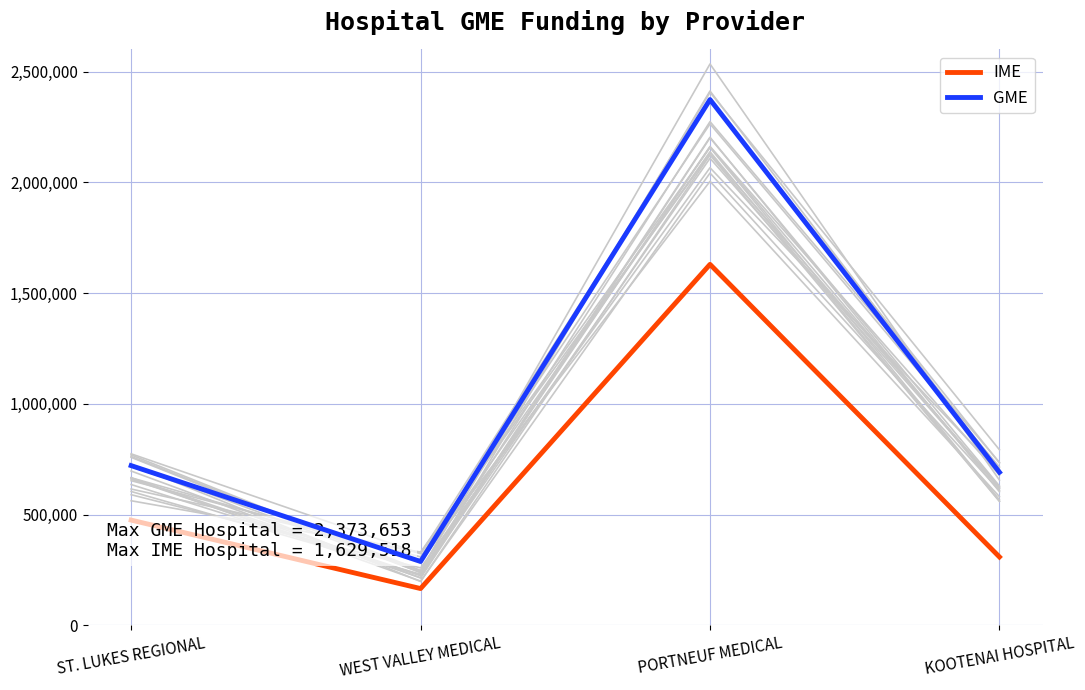

What is the average value of the GME series?

1018348